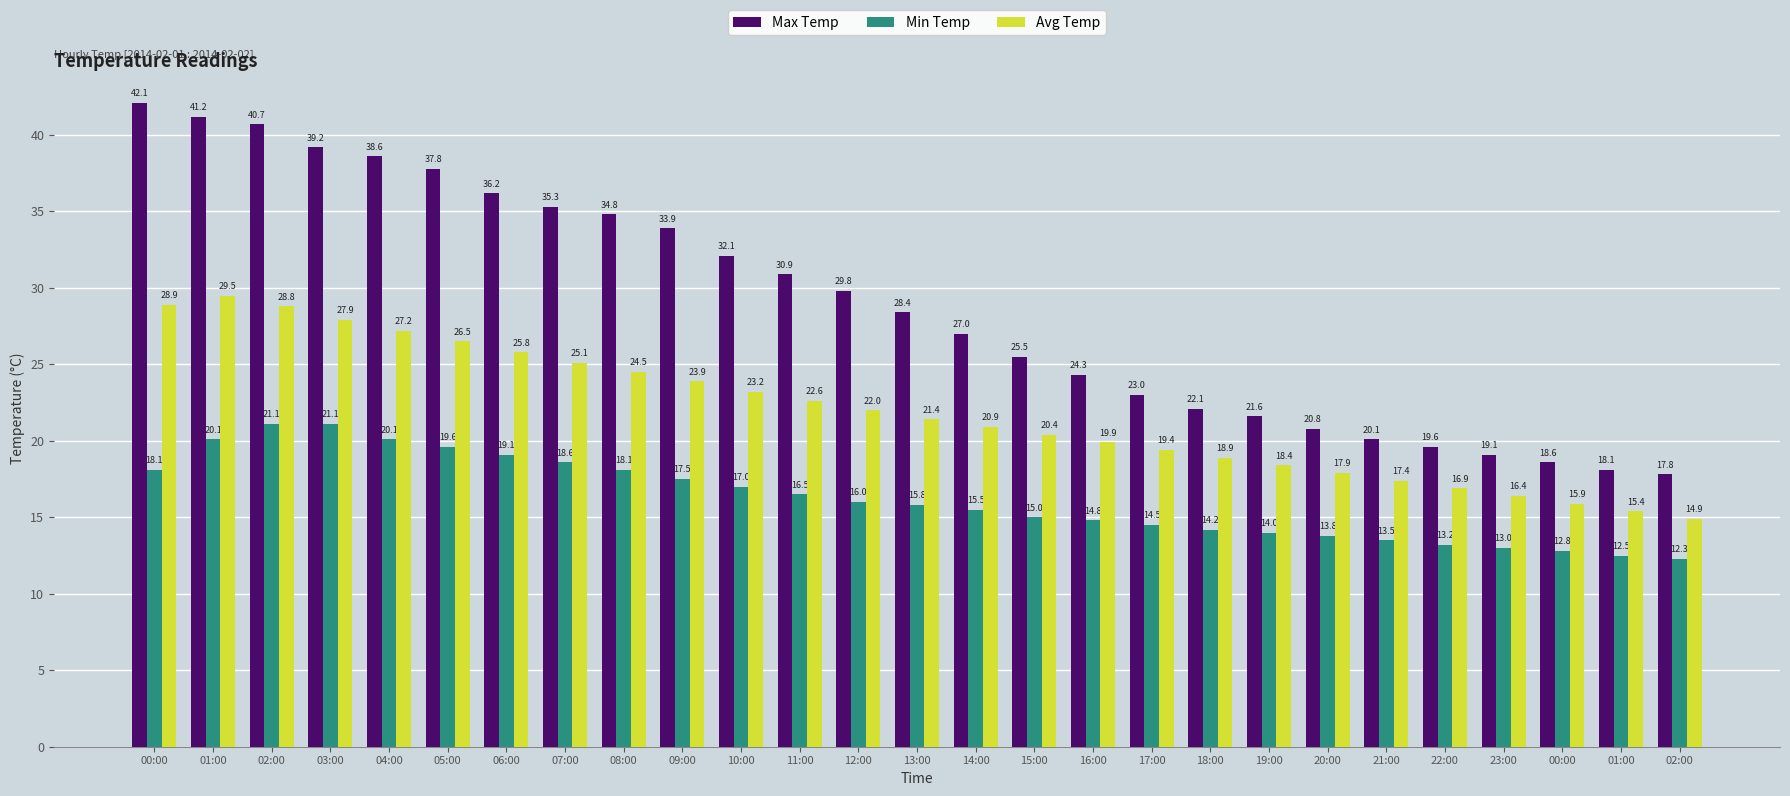

At which category does the chart reach its minimum across all series?

02:00